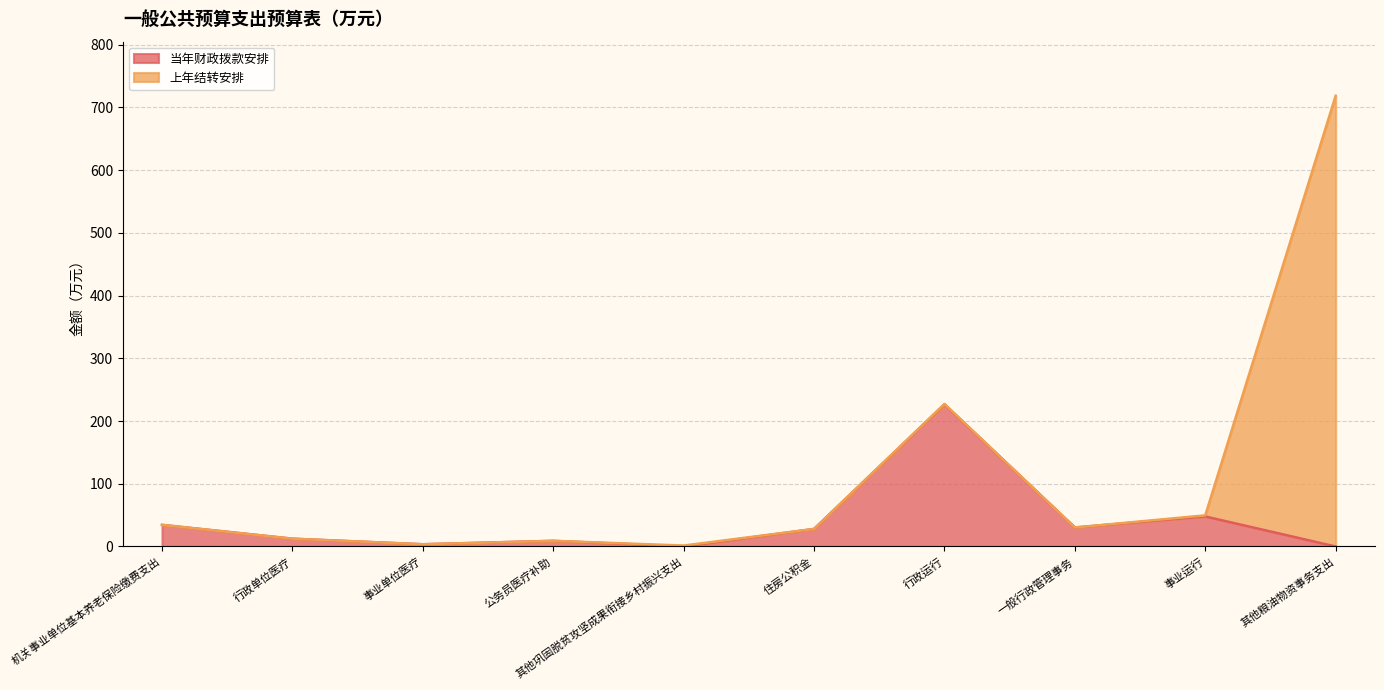

Is it true that the value at 行政运行 is 226.5?

True